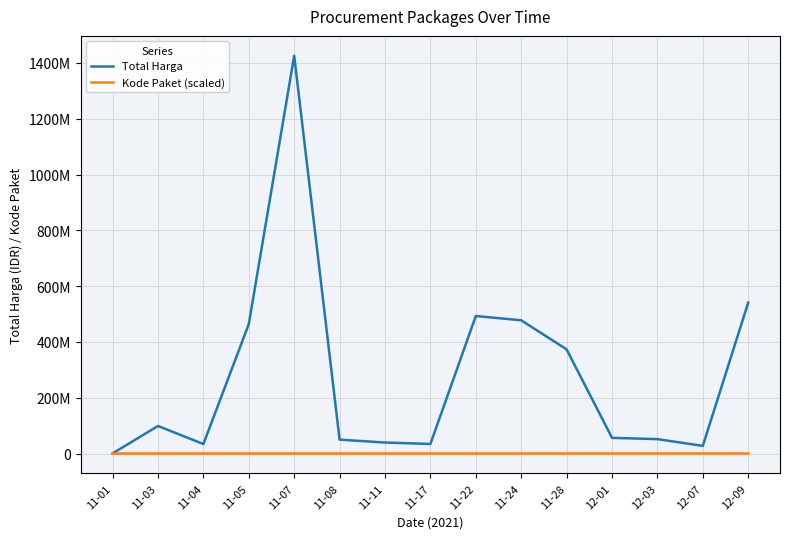

Rank the series by their average value, from highest to lowest.

Total Harga, Kode Paket (scaled)